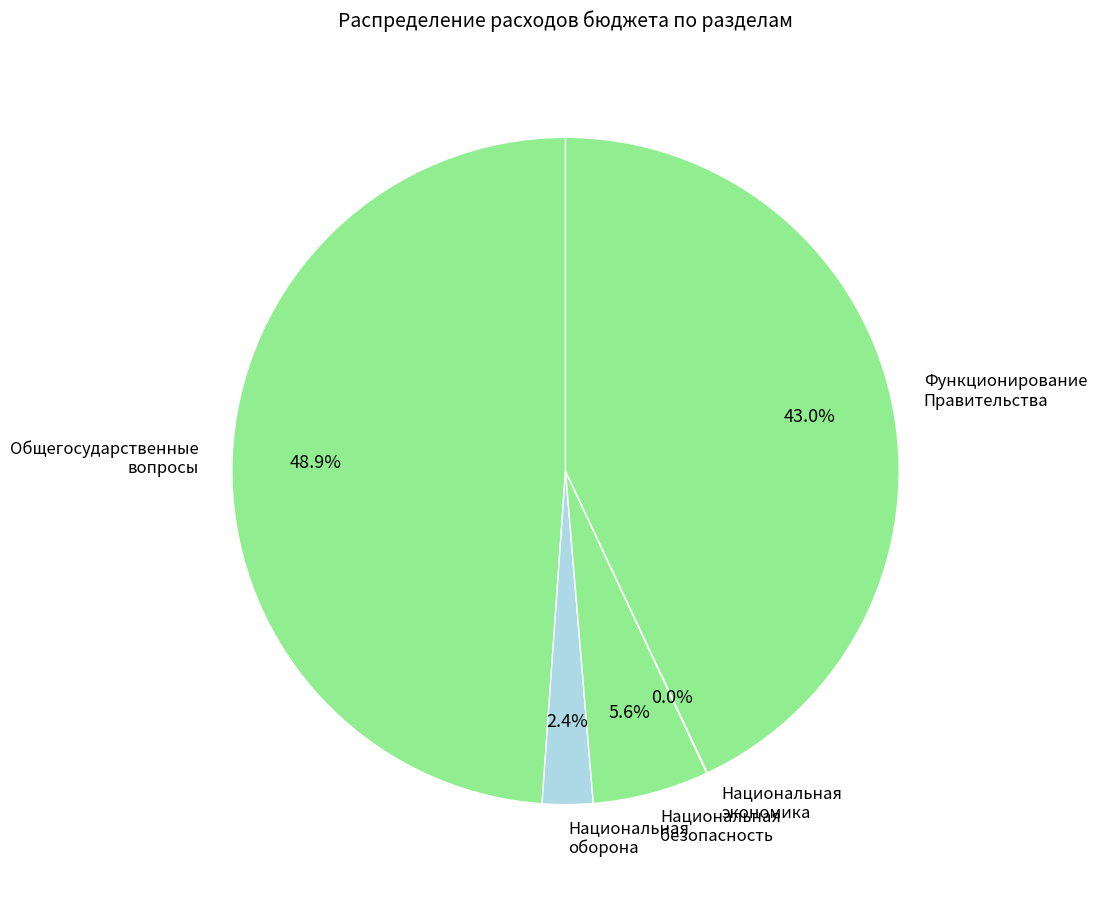

Between Функционирование Правительства and Общегосударственные вопросы, which is larger?

Общегосударственные вопросы